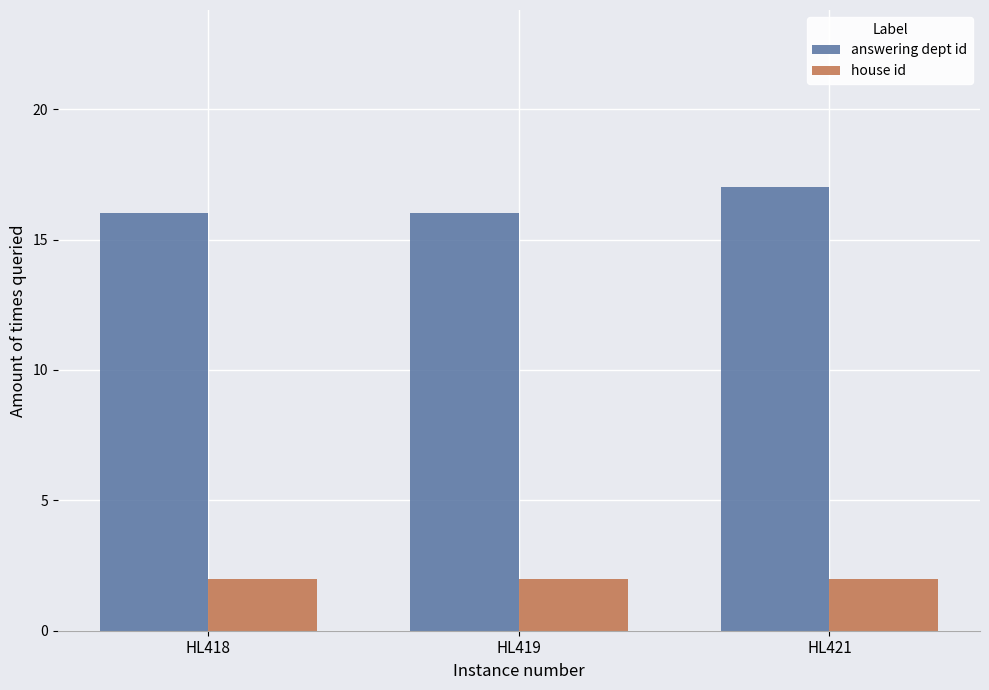

True or false: answering dept id has a value of 16 at HL418.

True